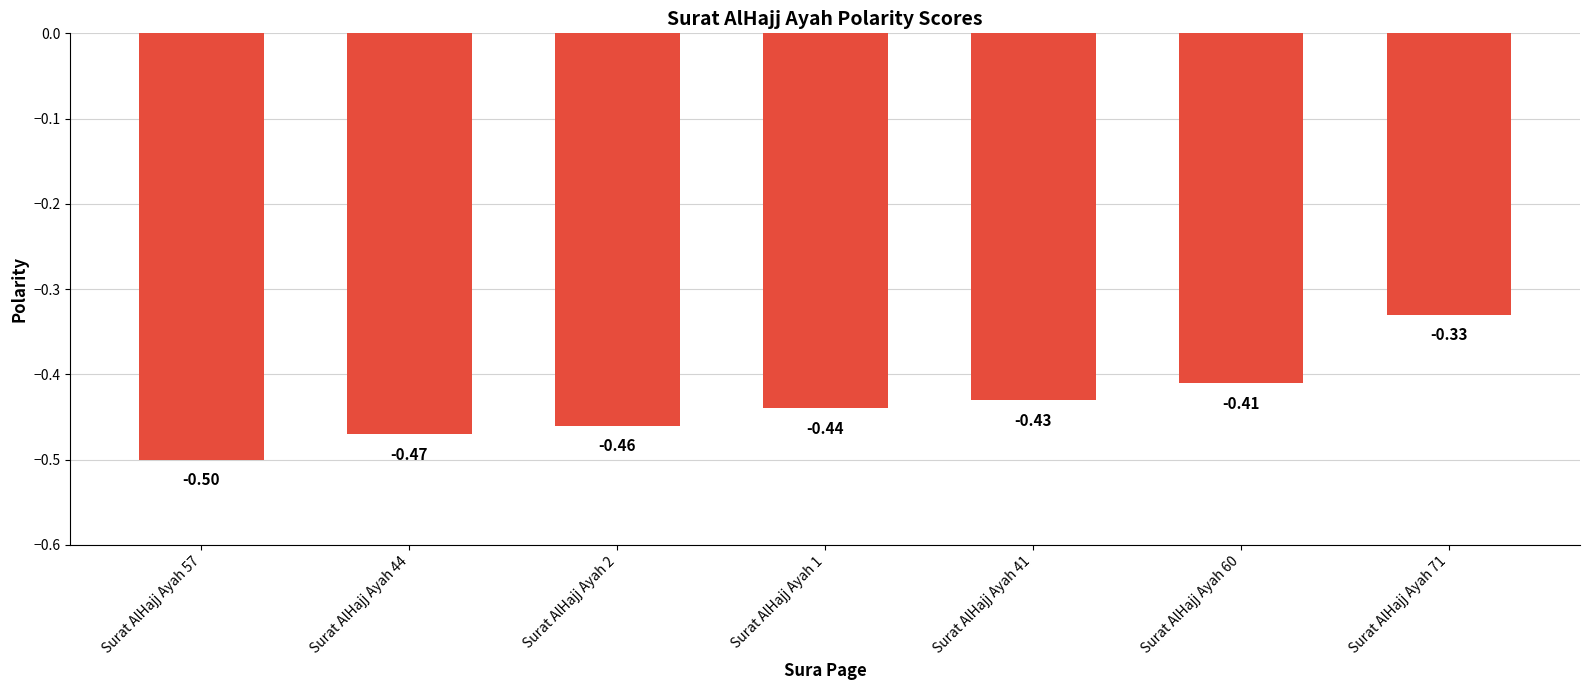

Rank the categories by value from highest to lowest.

Surat AlHajj Ayah 71, Surat AlHajj Ayah 60, Surat AlHajj Ayah 41, Surat AlHajj Ayah 1, Surat AlHajj Ayah 2, Surat AlHajj Ayah 44, Surat AlHajj Ayah 57